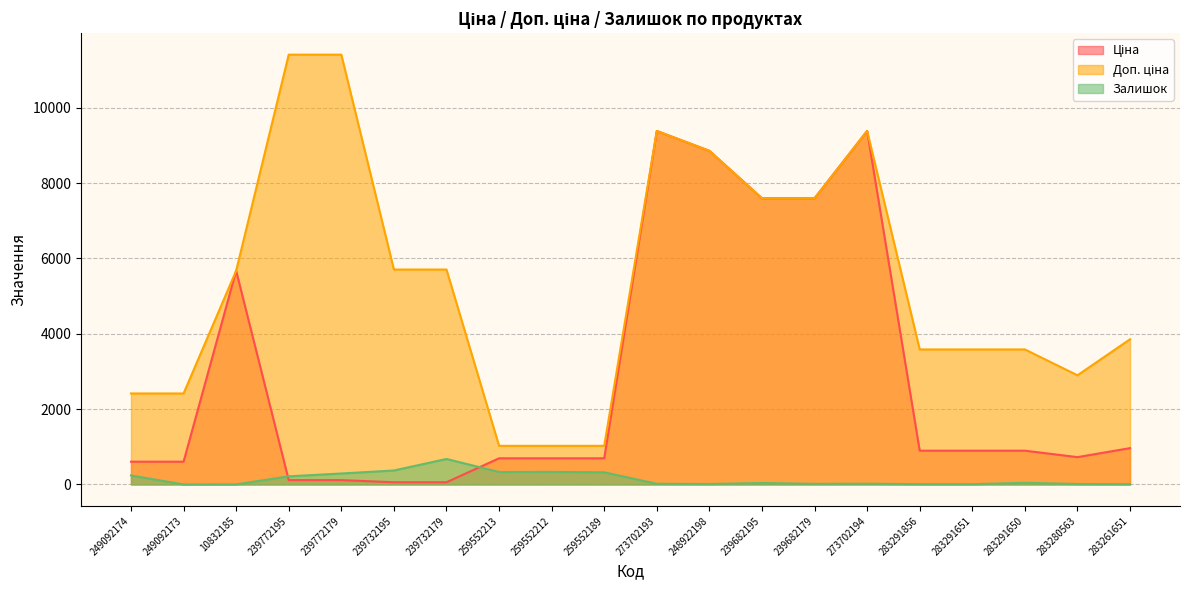

What is the maximum value for Залишок?

676.0